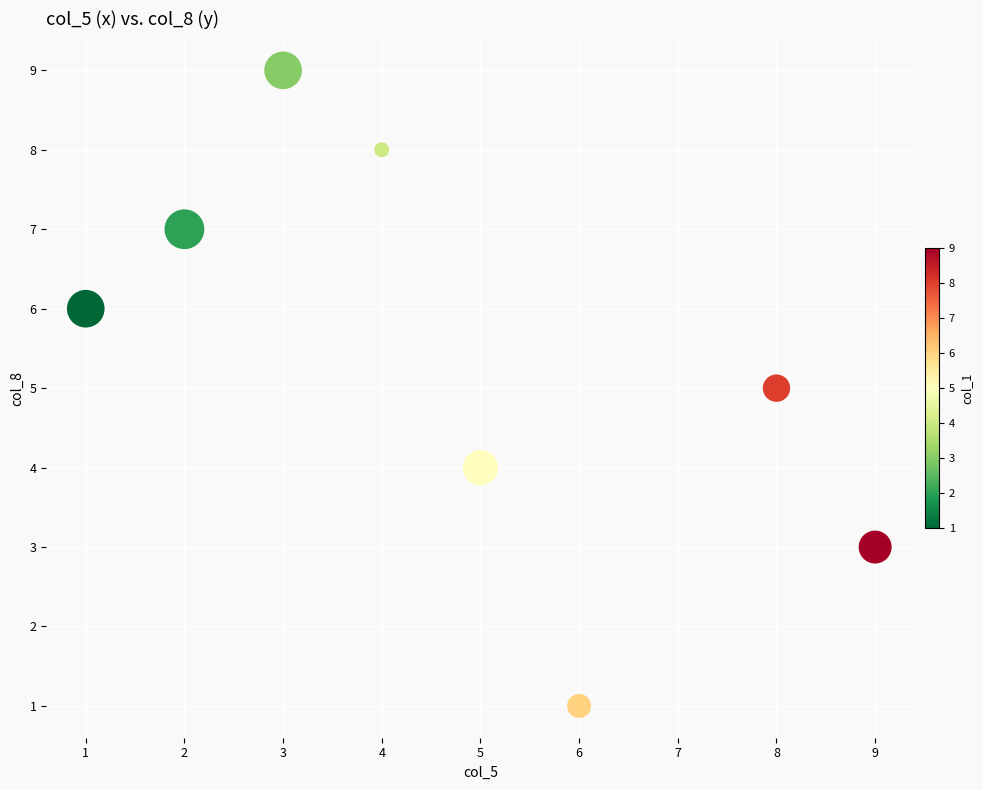

What is the range of X values (max minus min)?

8